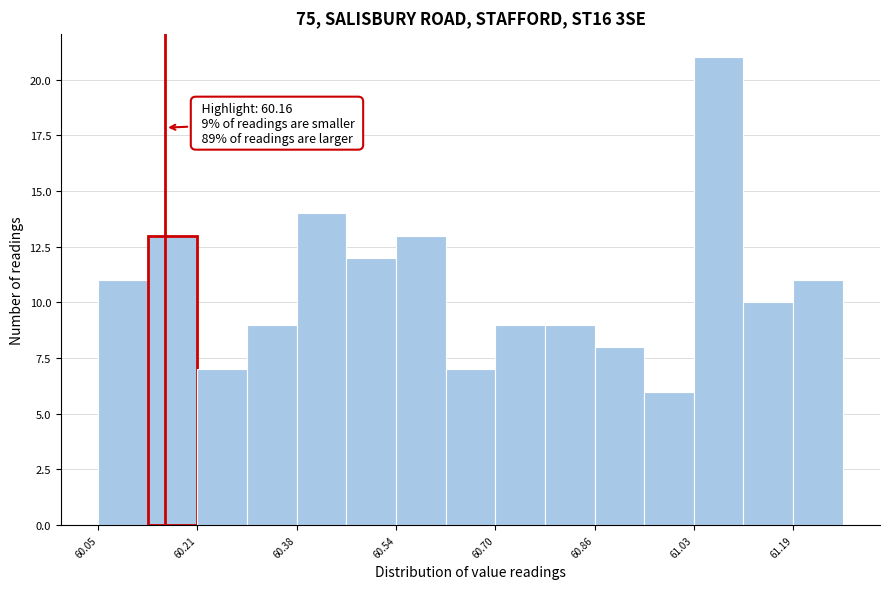

Which range on the x-axis has the tallest bar?

61.02 to 61.10